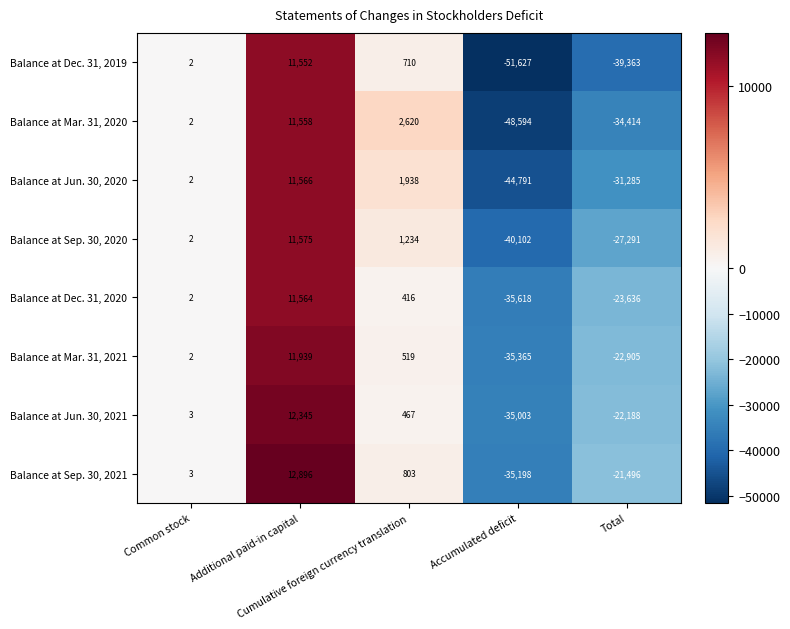

How many series are shown in this chart?

8